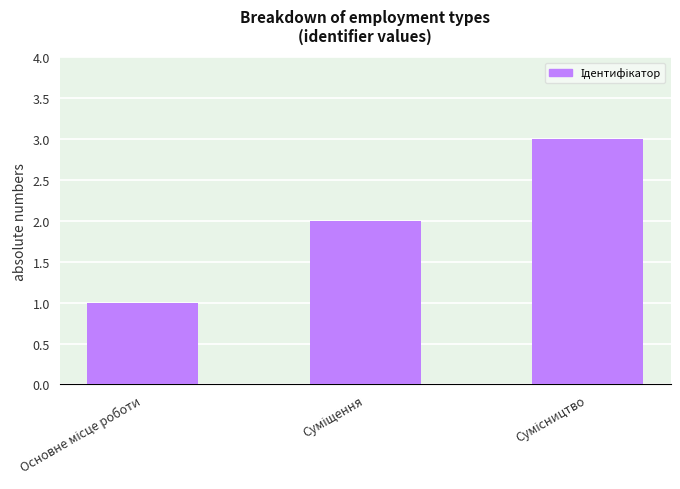

What is the sum of all values?

6